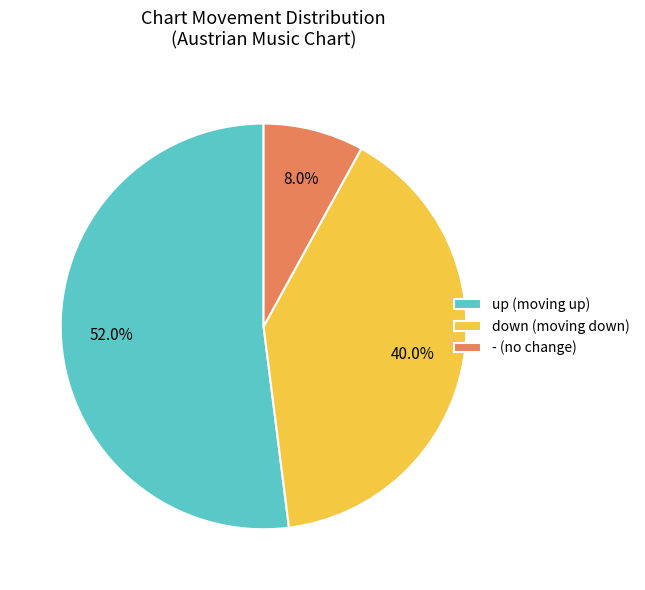

To the nearest percent, what is the difference between the up and - slice percentages?

44%